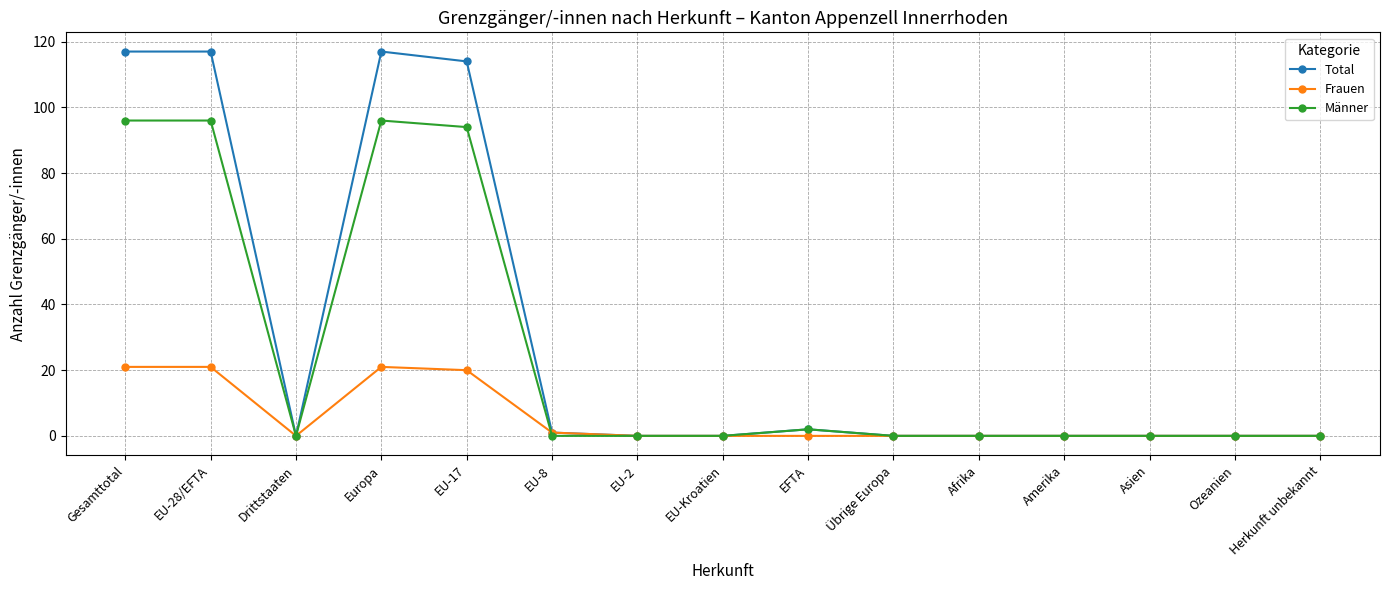

What is the maximum value for Frauen?

21